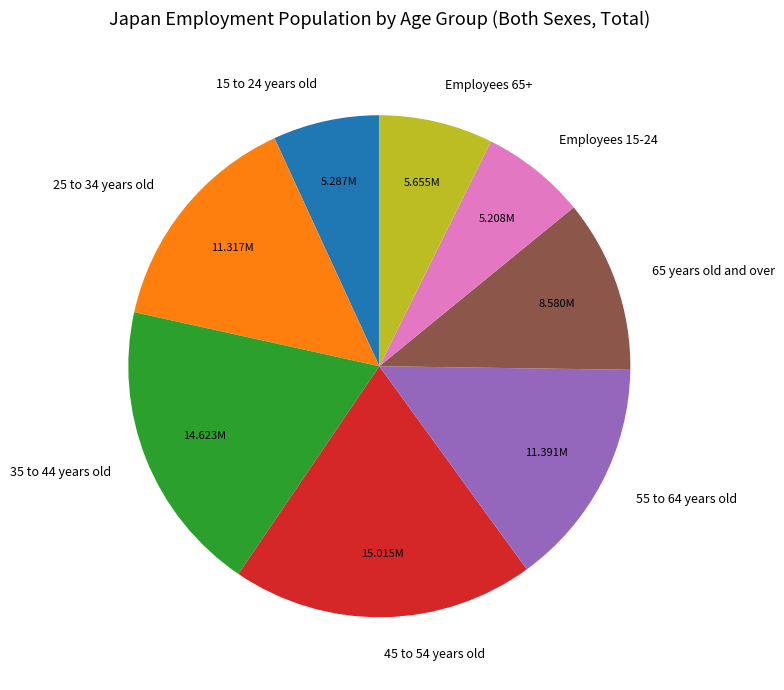

The 55 to 64 years old slice represents 15% of the pie. True or false?

True